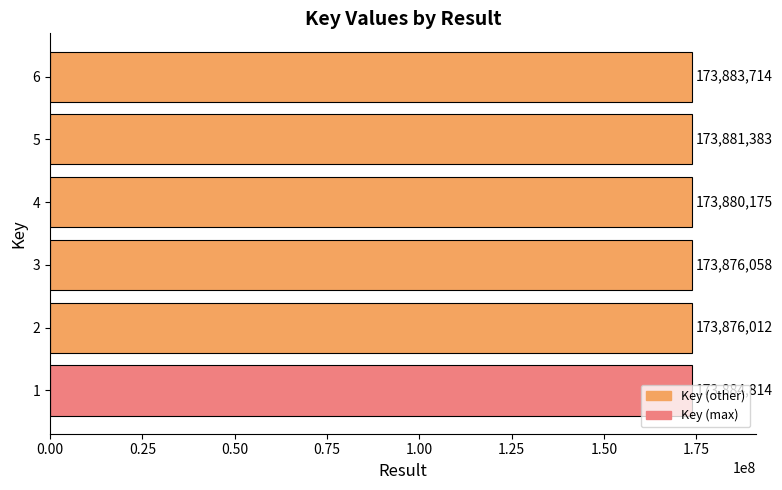

What is the difference between the values at 4 and 1?

4639